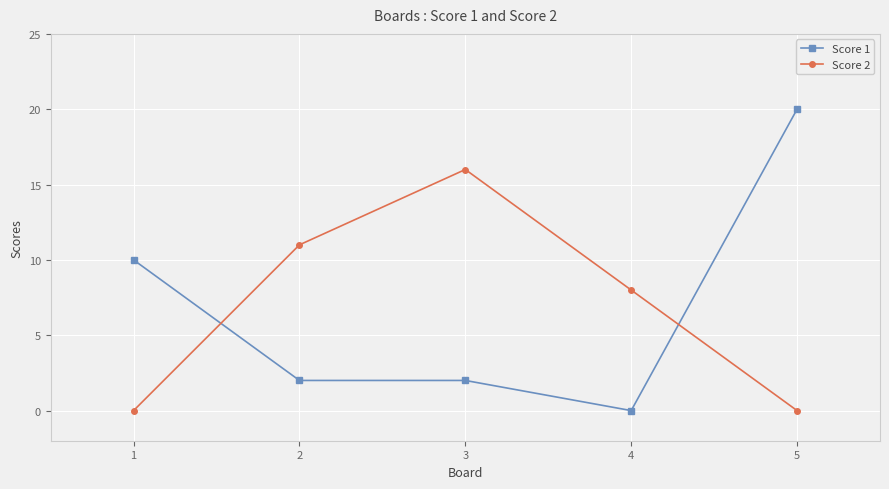

Count the Score 2 values in the range 0 to 11.

4